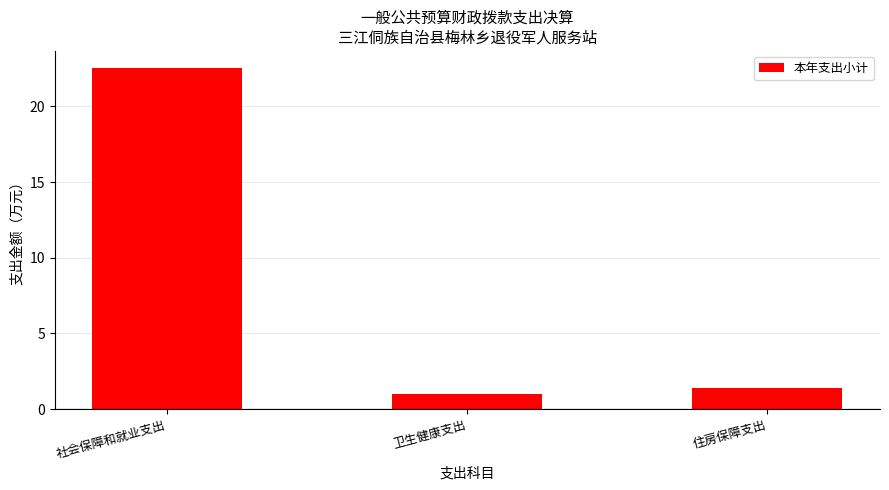

What is the minimum value shown in the chart?

1.0